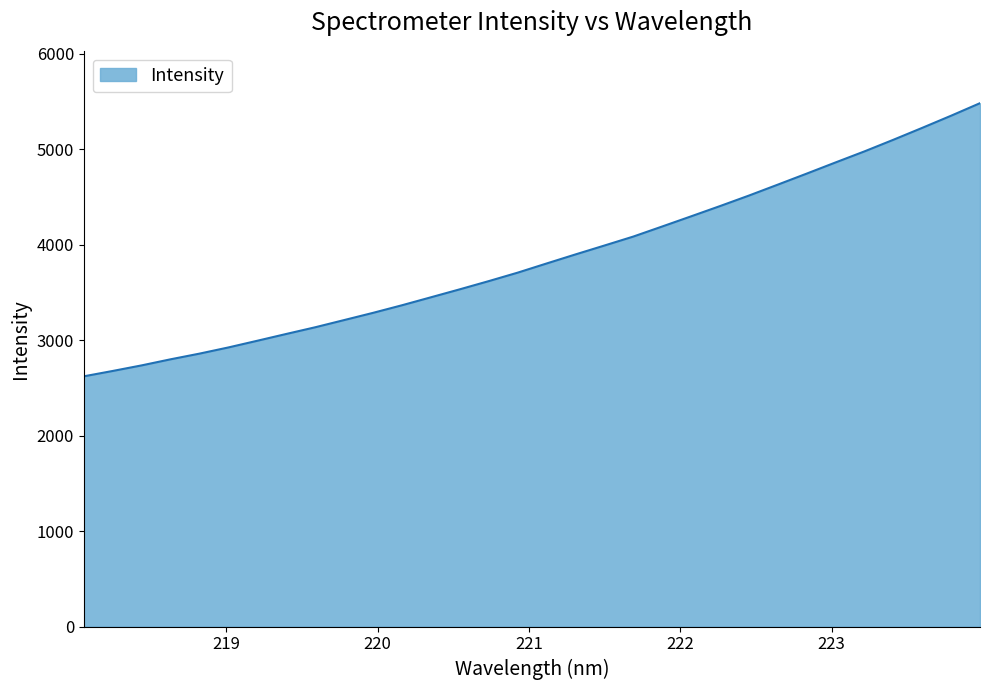

What is the maximum value shown in the chart?

5481.8